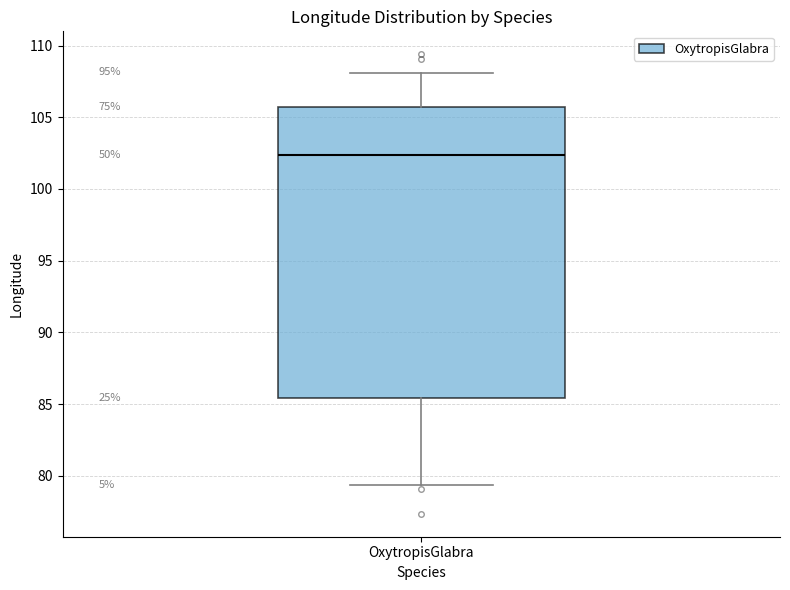

Read this box plot against the y-axis: the position of the median line, the range covered by the box, and the ends of both whiskers. The values are not printed on the chart, so give them approximately, as read against the axis.

median 102.5, box 85.5 to 105.5, whiskers 79.5 to 108.0